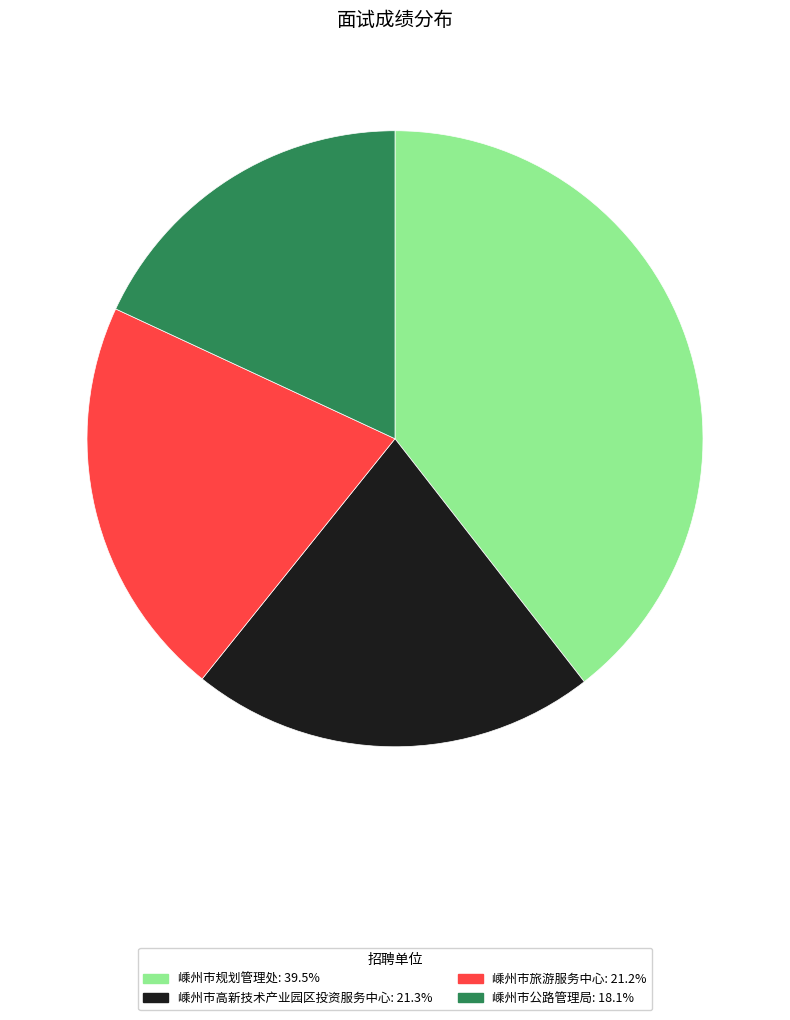

Does any single category account for the majority?

No